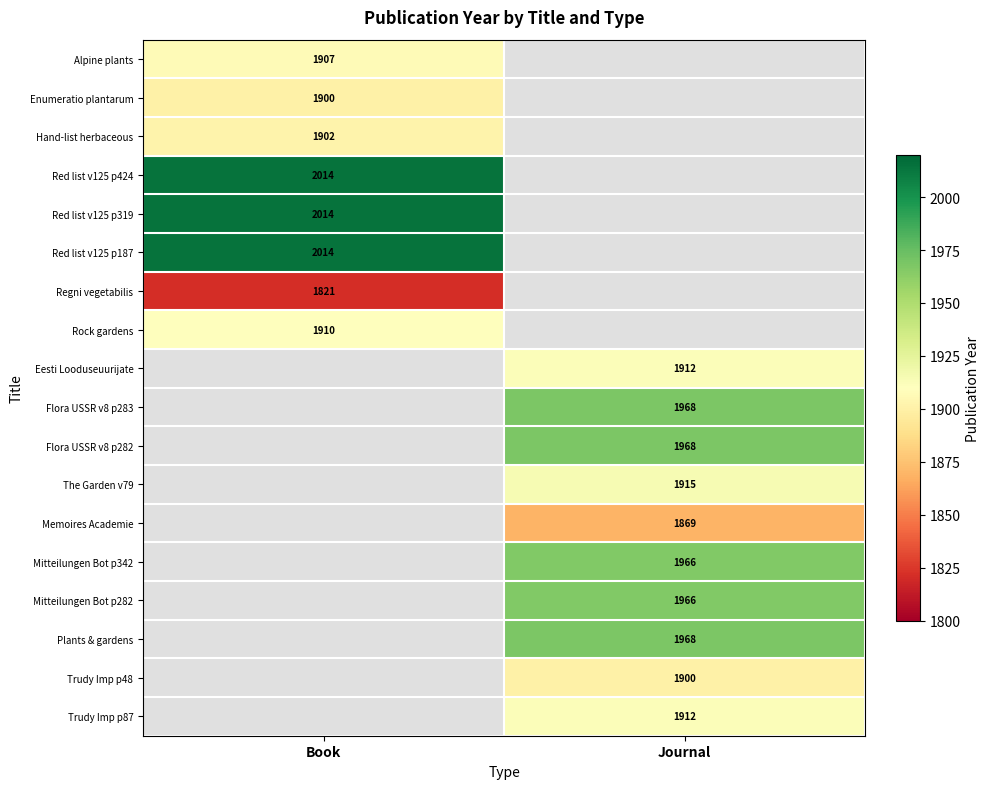

Is it true that Mitteilungen Bot p342 equals 3098 at Journal?

False